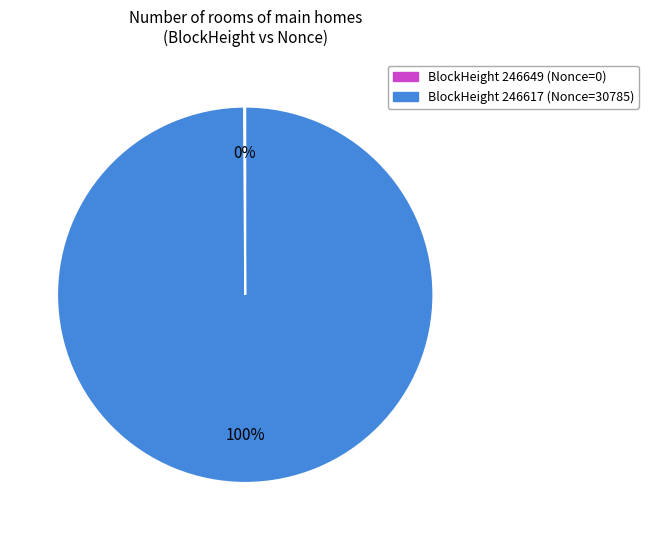

To the nearest percent, what is the difference between the largest and smallest slice percentages?

100%